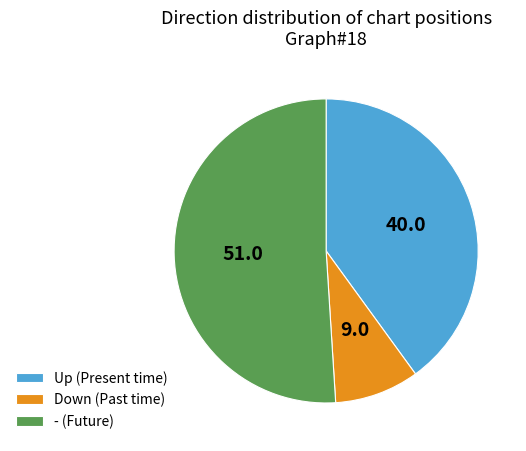

Which category has the smallest portion of the pie?

Down (Past time)